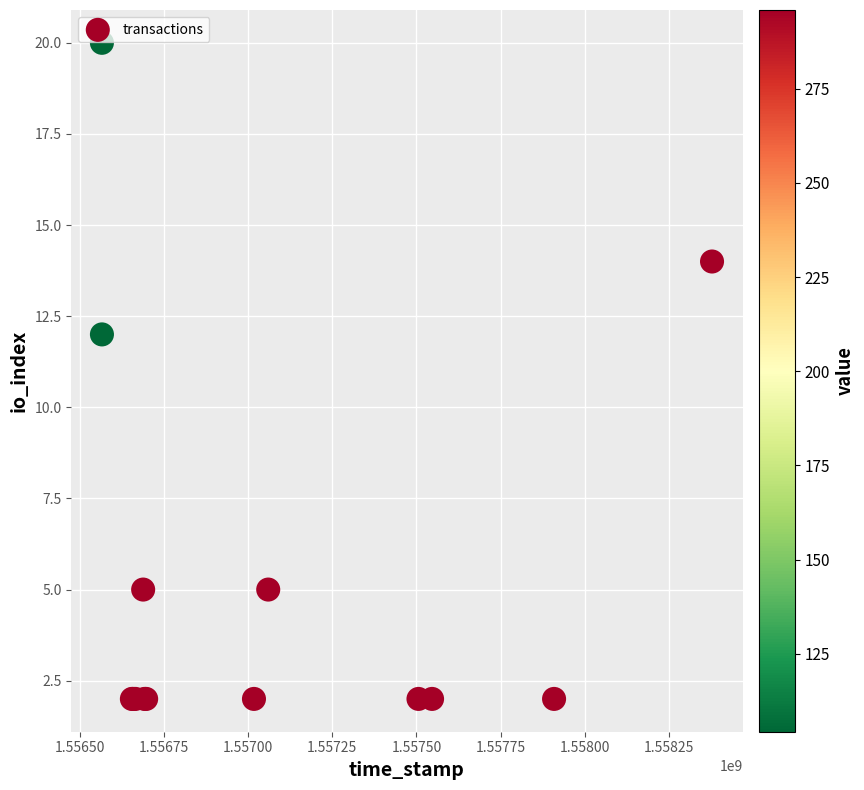

What Y value in the scatter plot is closest to 11?

12